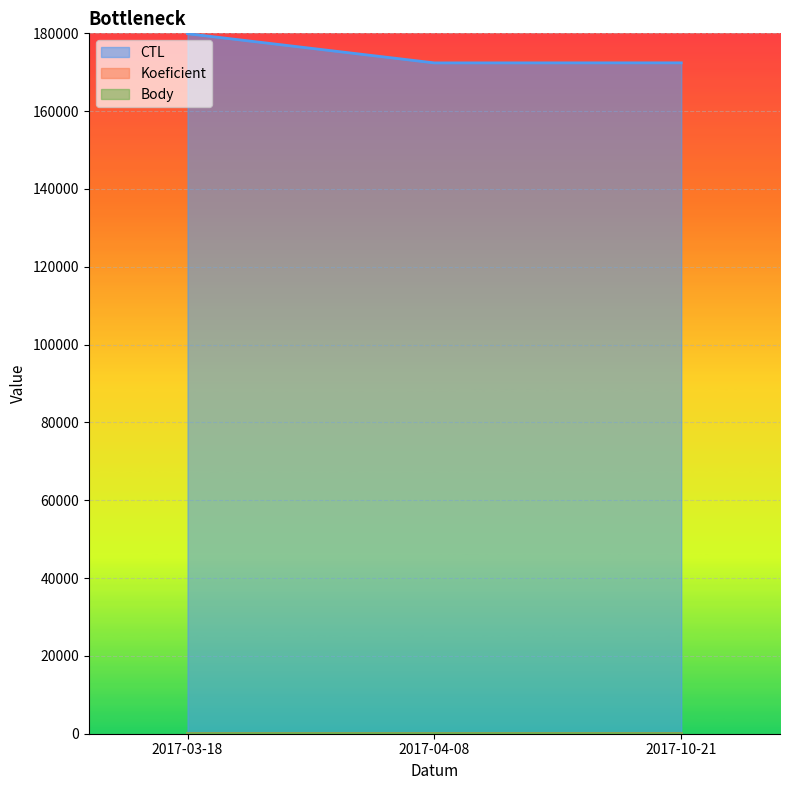

Rank the series at 2017-10-21 from lowest to highest value.

Koeficient, Body, CTL